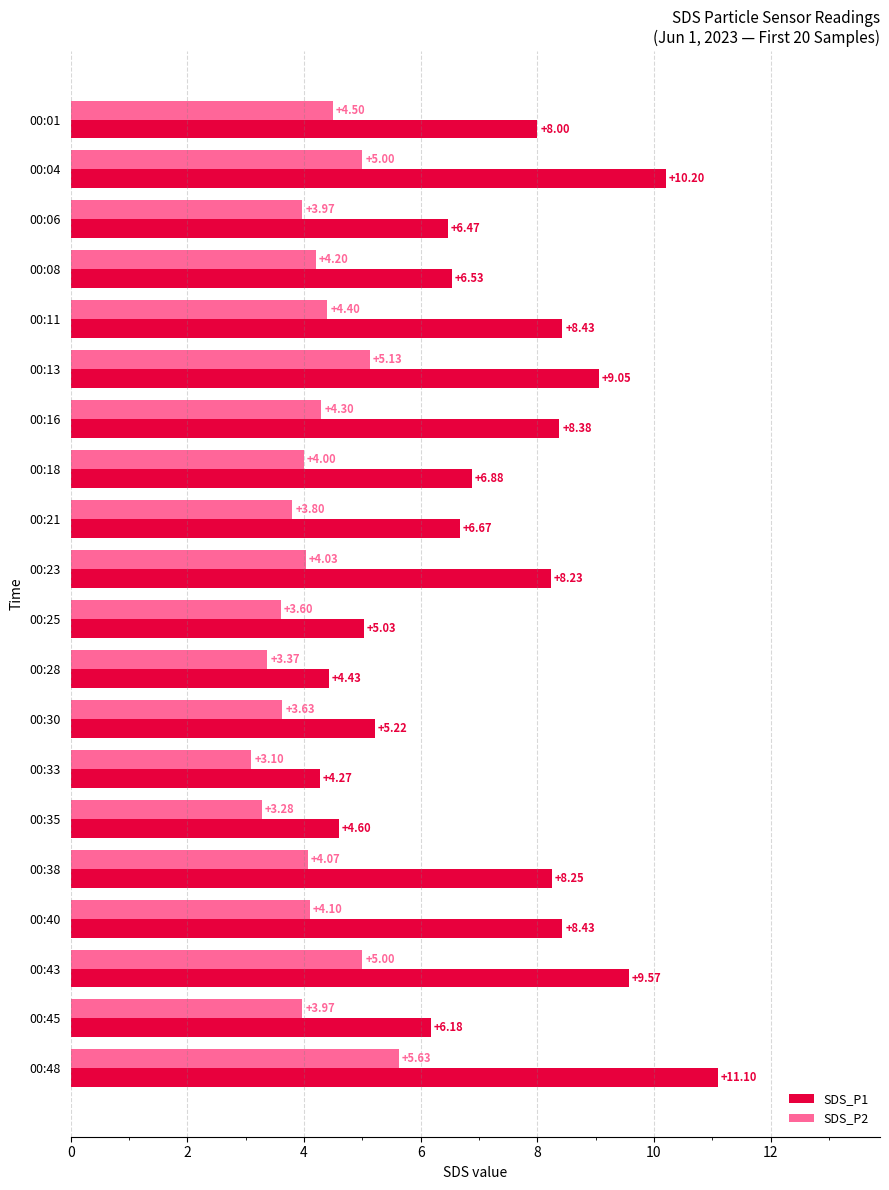

What is the spread (max minus min) of values at 00:40?

4.3